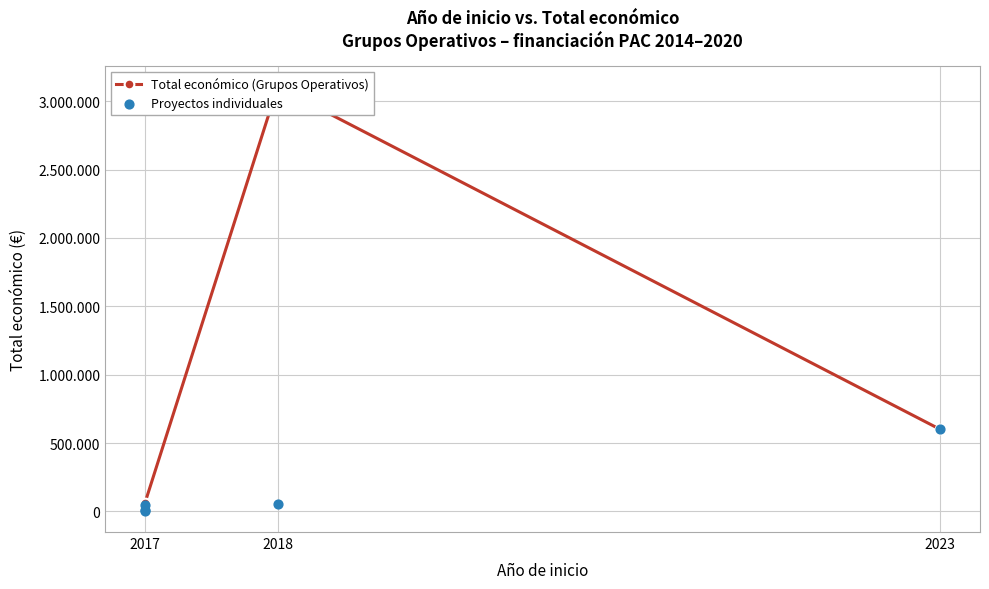

Which has a higher value, 2017 or 2023?

2023